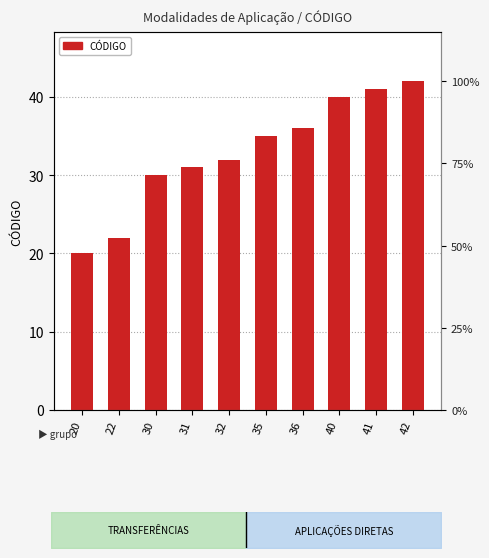

List the labels in order of value, largest first.

42, 41, 40, 36, 35, 32, 31, 30, 22, 20